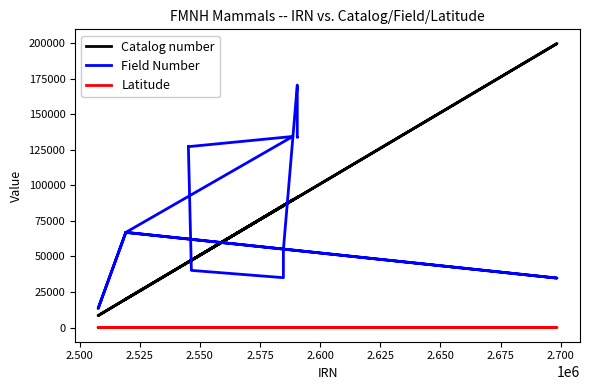

How many times do Field Number and Catalog number cross each other?

4